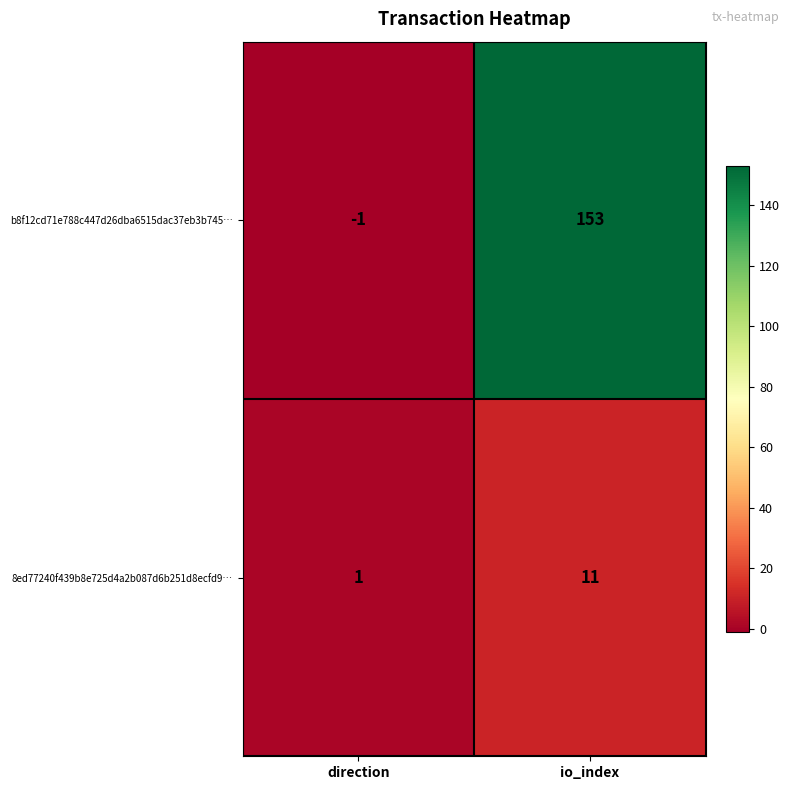

Which series changed the most between direction and io_index?

b8f12cd71e788c447d26dba6515dac37eb3b745…